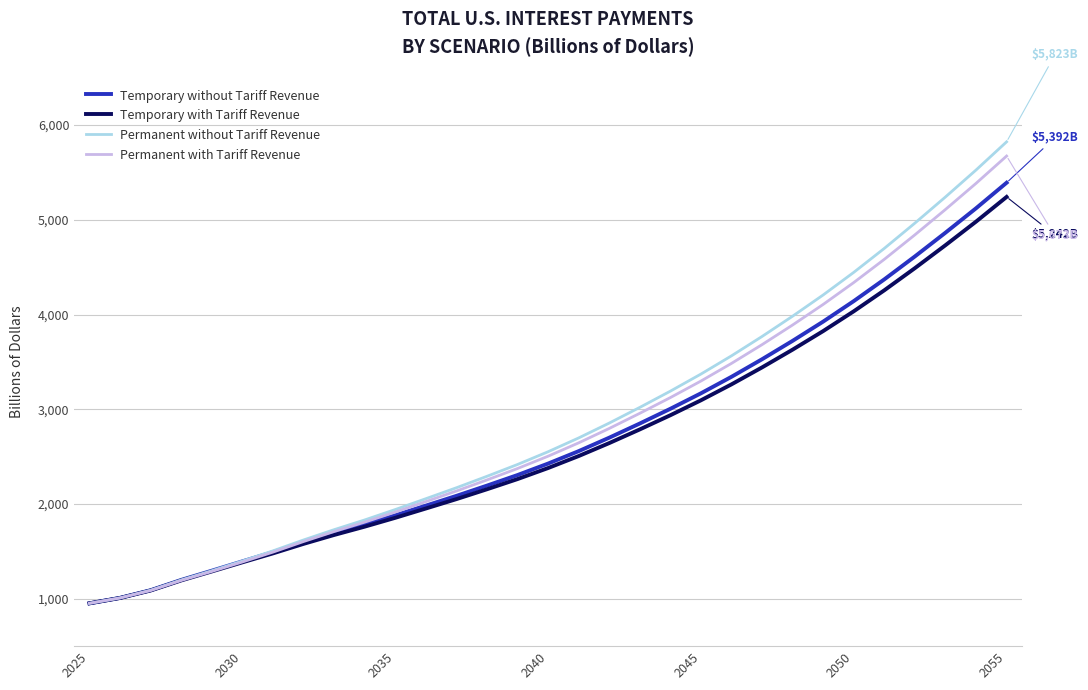

What is the maximum value shown in the chart?

5823.4